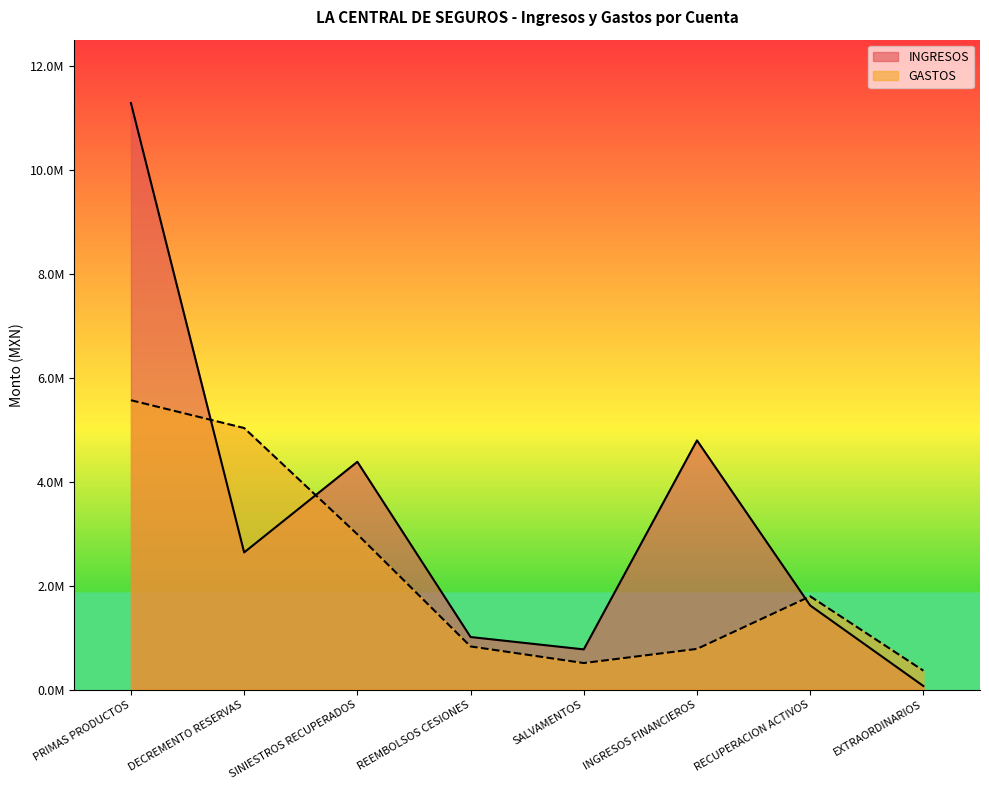

At which category does INGRESOS reach its first local valley?

DECREMENTO RESERVAS